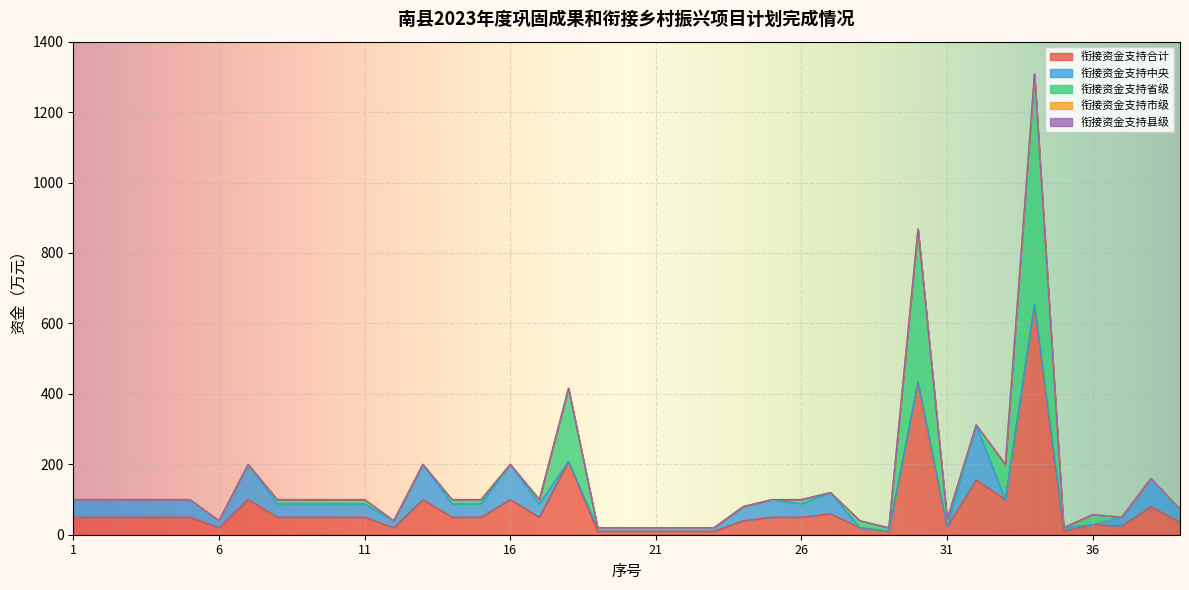

Reading left to right, extract all data points from this chart.

衔接资金支持合计: 1=50.0	2=50.0	3=50.0	4=50.0	5=50.0	6=20.0	7=100.0	8=50.0	9=50.0	10=50.0	11=50.0	12=20.0	13=100.0	14=50.0	15=50.0	16=100.0	17=50.0	18=208.0	19=10.0	20=10.0	21=10.0	22=10.0	23=10.0	24=40.0	25=50.0	26=50.0	27=60.0	28=20.0	29=10.0	30=434.0	31=22.0	32=156.0	33=99.8	34=654.0	35=10.0	36=28.8	37=25.0	38=80.0	39=36.0
衔接资金支持中央: 1=50.0	2=50.0	3=50.0	4=50.0	5=50.0	6=20.0	7=100.0	8=37.5	9=37.5	10=37.5	11=37.5	12=20.0	13=100.0	14=37.5	15=37.5	16=100.0	17=37.5	18=0.0	19=10.0	20=10.0	21=10.0	22=10.0	23=10.0	24=40.0	25=50.0	26=37.5	27=60.0	28=0.0	29=0.0	30=0.0	31=0.0	32=156.0	33=0.0	34=0.0	35=10.0	36=0.0	37=25.0	38=80.0	39=36.0
衔接资金支持省级: 1=0.0	2=0.0	3=0.0	4=0.0	5=0.0	6=0.0	7=0.0	8=12.5	9=12.5	10=12.5	11=12.5	12=0.0	13=0.0	14=12.5	15=12.5	16=0.0	17=12.5	18=208.0	19=0.0	20=0.0	21=0.0	22=0.0	23=0.0	24=0.0	25=0.0	26=12.5	27=0.0	28=20.0	29=10.0	30=434.0	31=22.0	32=0.0	33=99.8	34=654.0	35=0.0	36=28.8	37=0.0	38=0.0	39=0.0
衔接资金支持市级: 1=0.0	2=0.0	3=0.0	4=0.0	5=0.0	6=0.0	7=0.0	8=0.0	9=0.0	10=0.0	11=0.0	12=0.0	13=0.0	14=0.0	15=0.0	16=0.0	17=0.0	18=0.0	19=0.0	20=0.0	21=0.0	22=0.0	23=0.0	24=0.0	25=0.0	26=0.0	27=0.0	28=0.0	29=0.0	30=0.0	31=0.0	32=0.0	33=0.0	34=0.0	35=0.0	36=0.0	37=0.0	38=0.0	39=0.0
衔接资金支持县级: 1=0.0	2=0.0	3=0.0	4=0.0	5=0.0	6=0.0	7=0.0	8=0.0	9=0.0	10=0.0	11=0.0	12=0.0	13=0.0	14=0.0	15=0.0	16=0.0	17=0.0	18=0.0	19=0.0	20=0.0	21=0.0	22=0.0	23=0.0	24=0.0	25=0.0	26=0.0	27=0.0	28=0.0	29=0.0	30=0.0	31=0.0	32=0.0	33=0.0	34=0.0	35=0.0	36=0.0	37=0.0	38=0.0	39=0.0